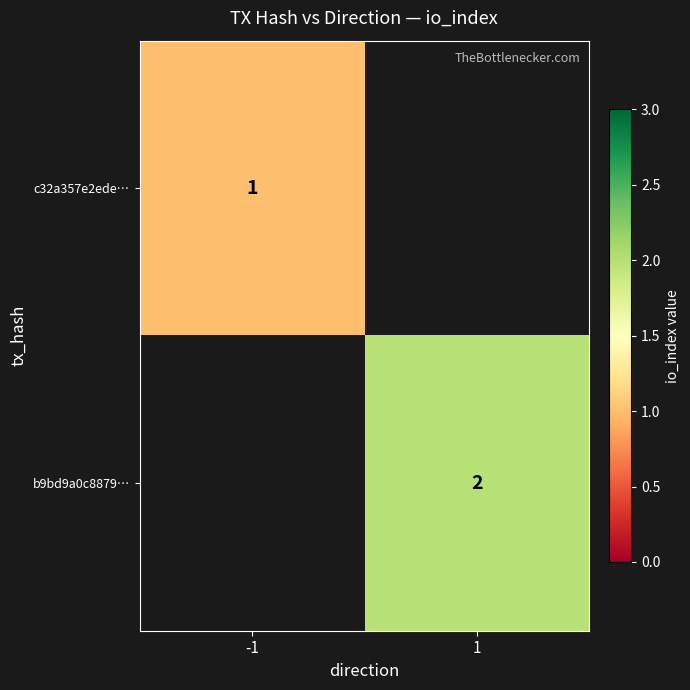

Which label corresponds to the smallest value in the chart?

1